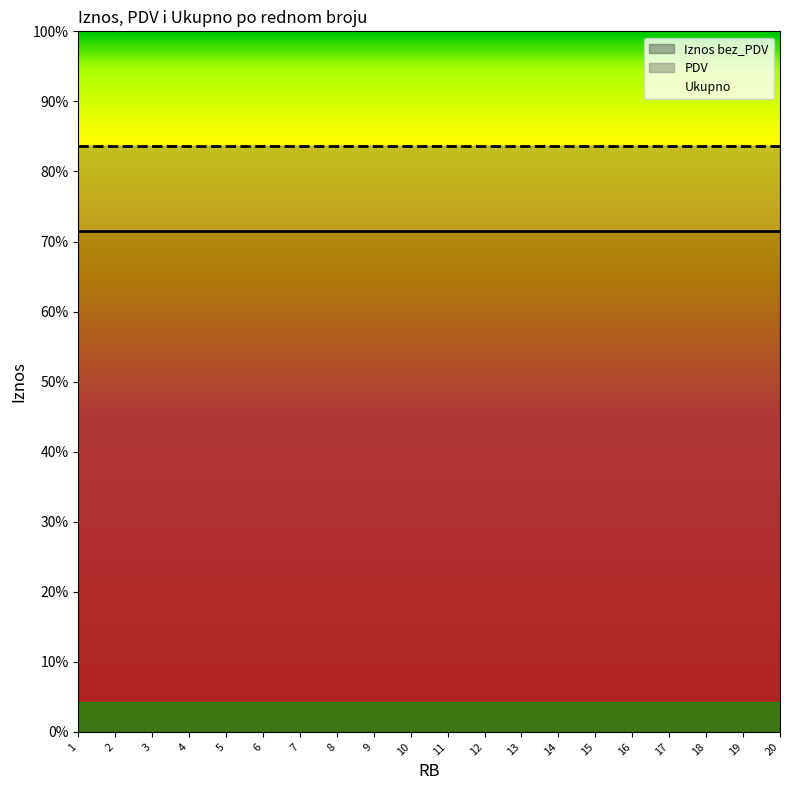

True or false: Ukupno and Iznos bez_PDV intersect in this chart.

False